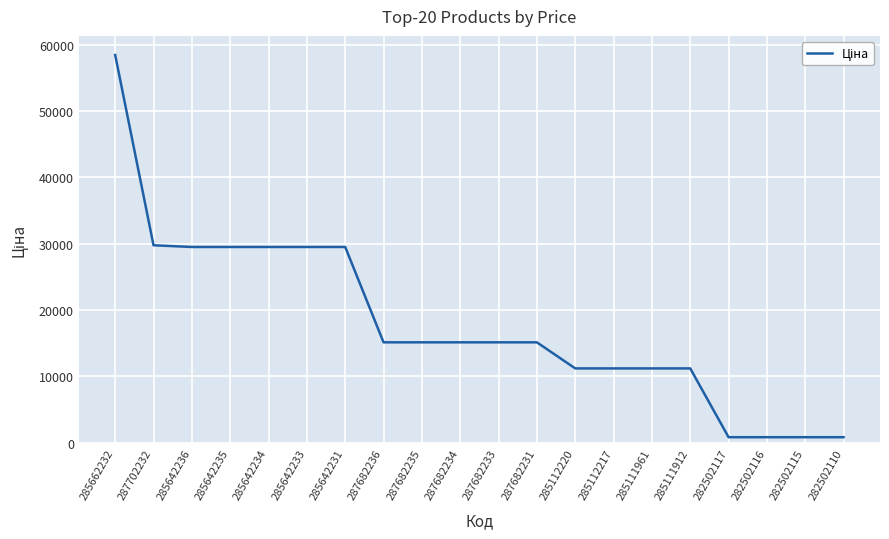

The value at 285112217 is 17150.5. True or false?

False